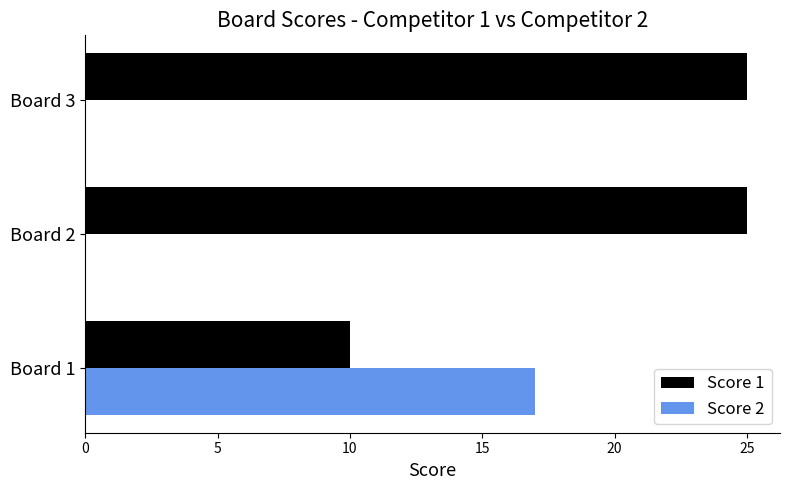

What is the highest value of the Score 1 series?

25